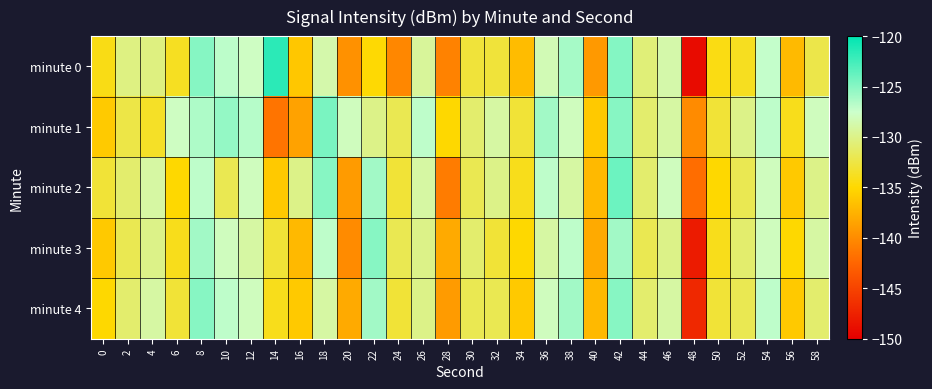

How many data points does each series have?

30